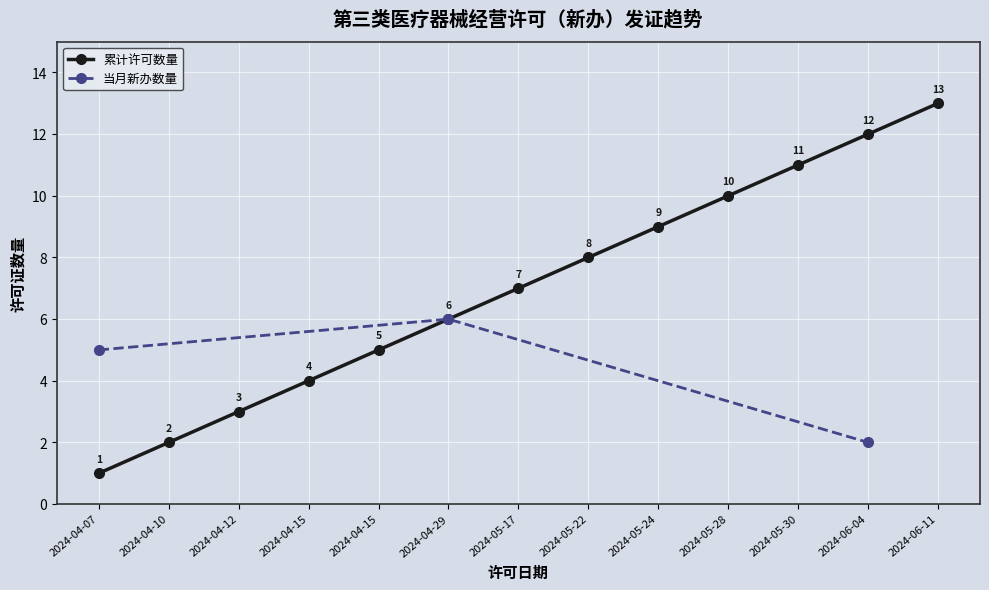

Where does the data first go above 7?

2024-05-22